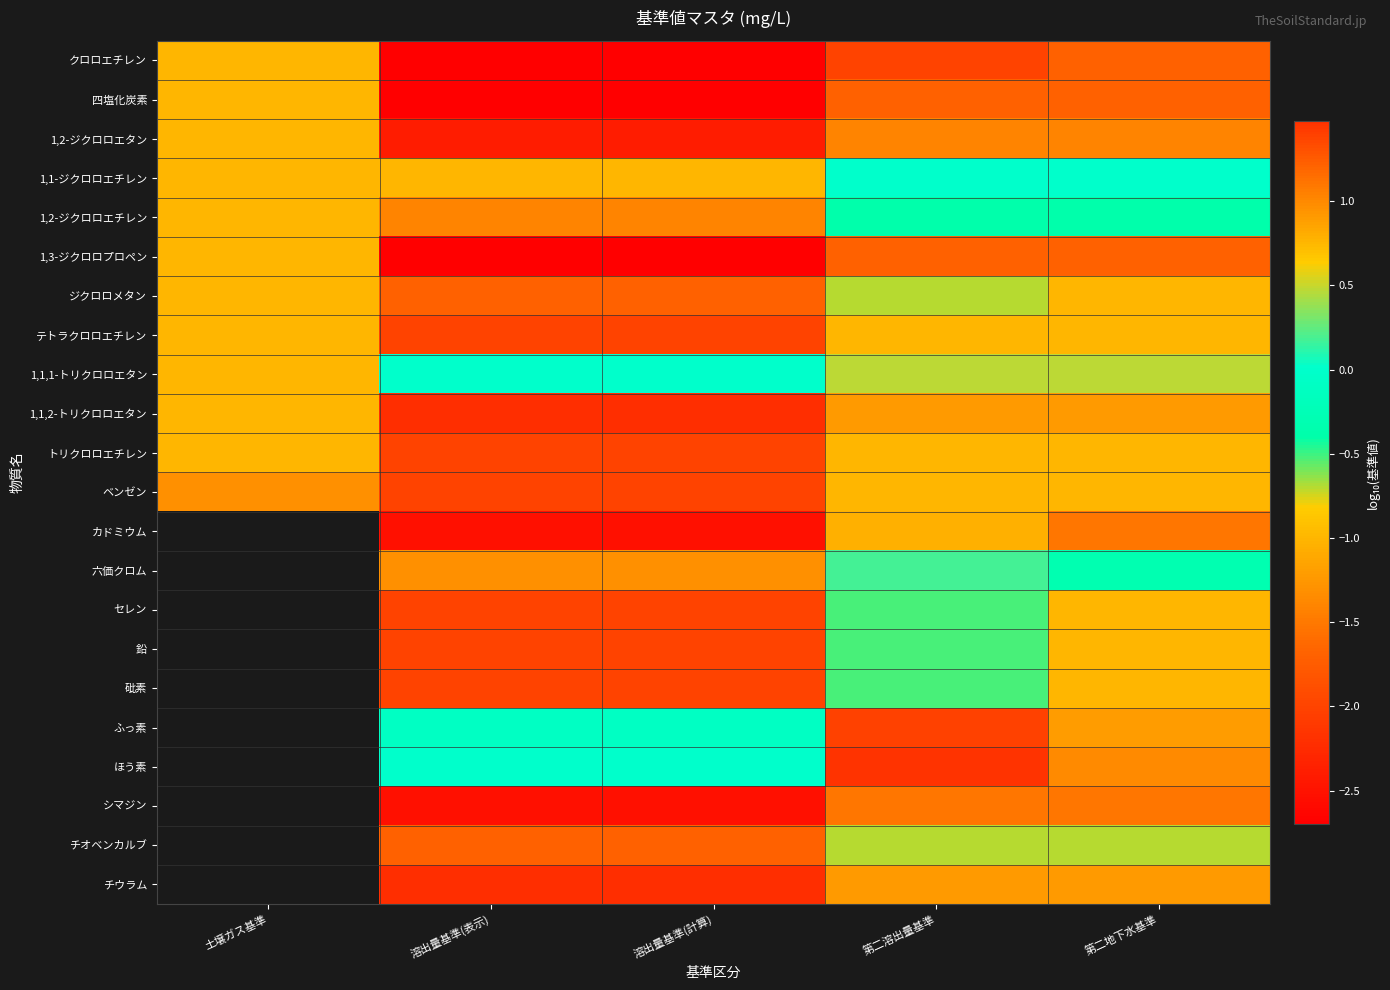

The チウラム series shows -0.7 at 第二地下水基準. True or false?

False